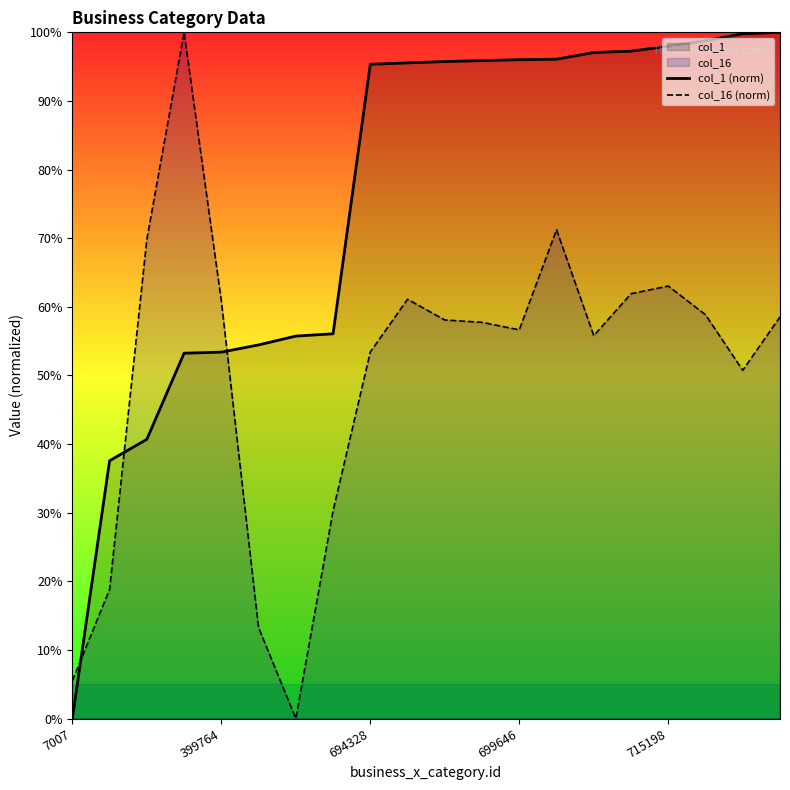

Is the value of col_1 (norm) at 19 greater than the value of col_16 (norm) at 19?

Yes